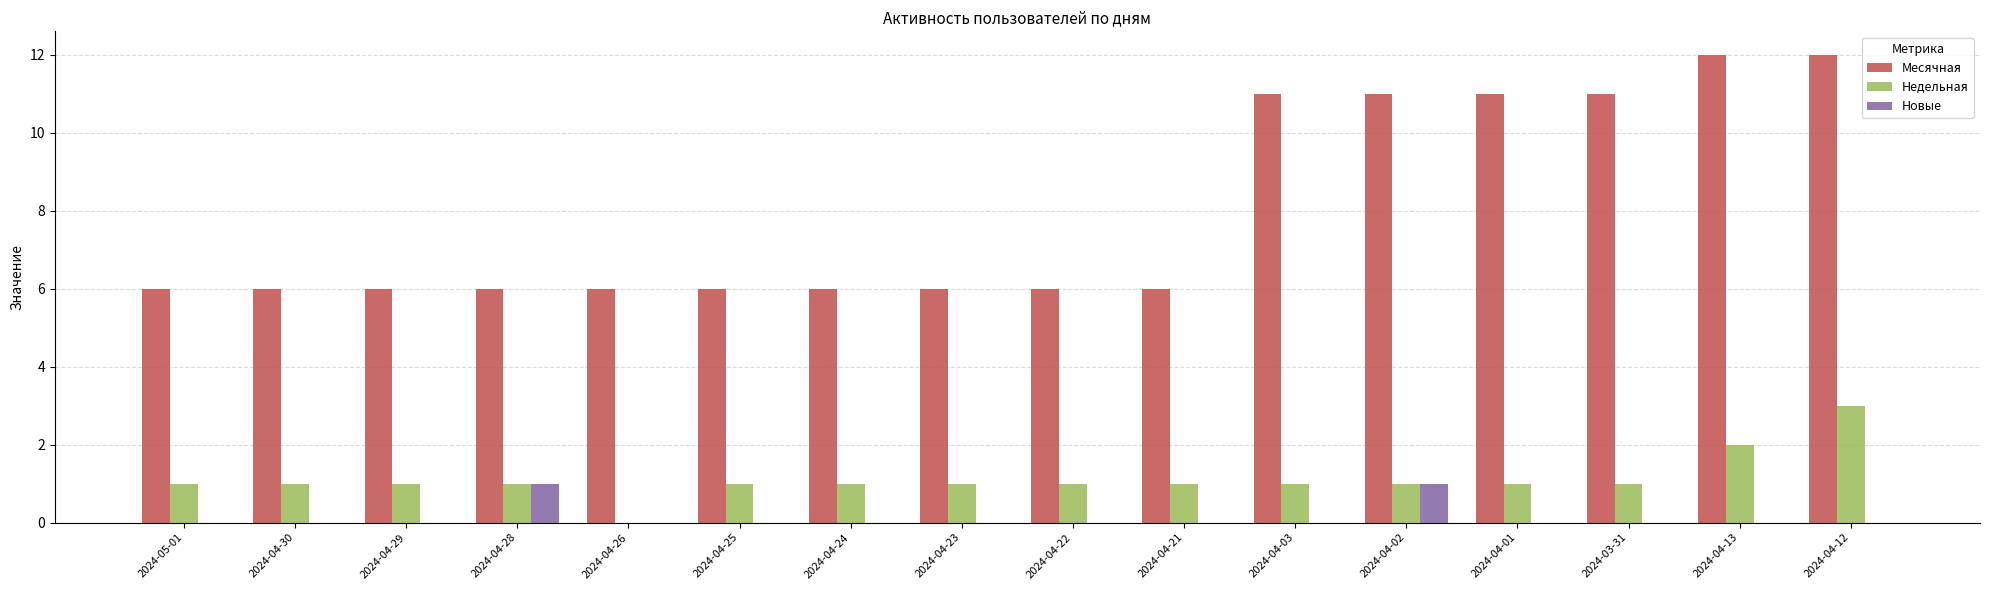

What is the maximum value for Недельная?

3